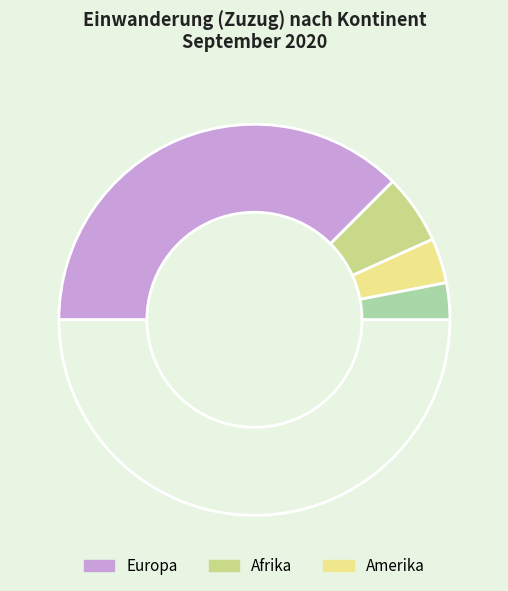

To the nearest percent, what is the difference between the largest and smallest slice percentages?

75%